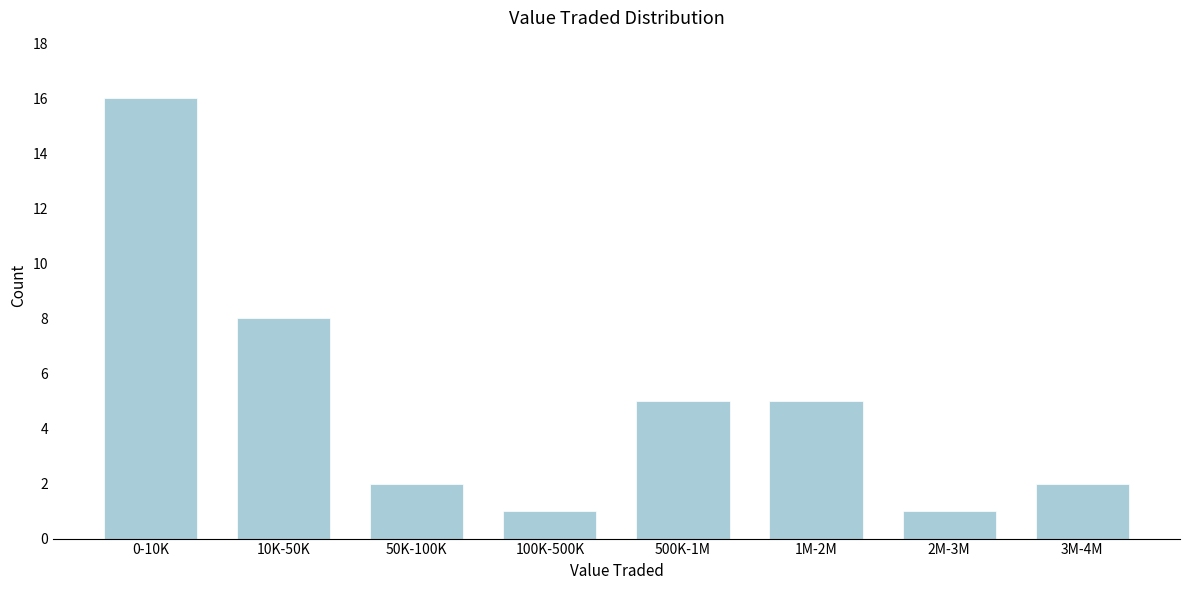

Reading right to left, transcribe all the data shown in this chart.

2	1	5	5	1	2	8	16